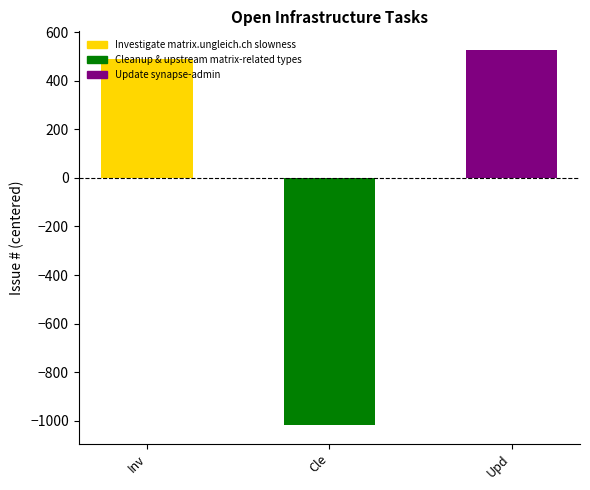

What is the change in value from Cle to Upd?

+1542.0